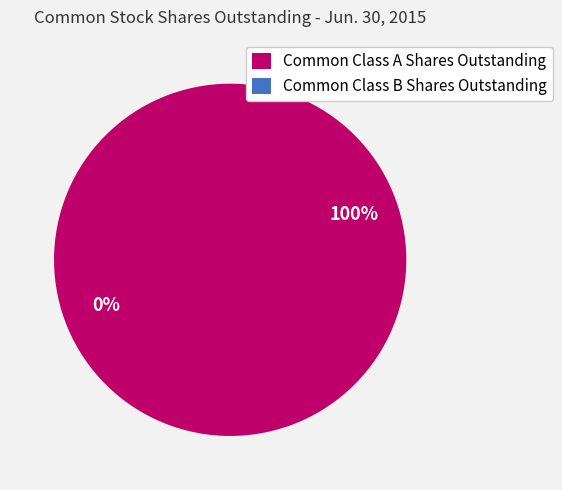

Is it true that Common Class B Shares Outstanding is 0% of the pie?

True